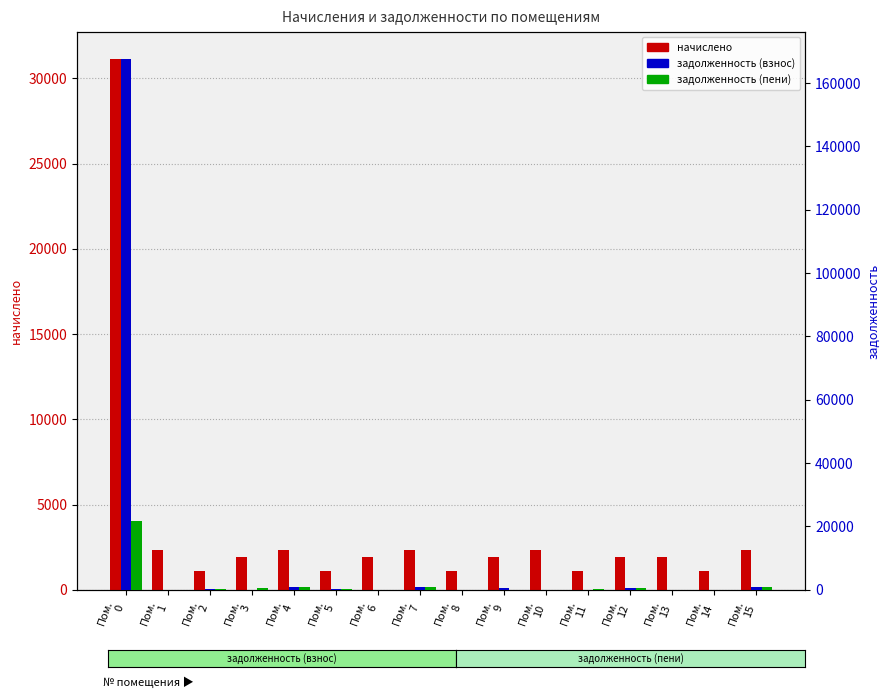

Is the value of начислено at Пом.
9 greater than the value of задолженность (пени) at Пом.
0?

No